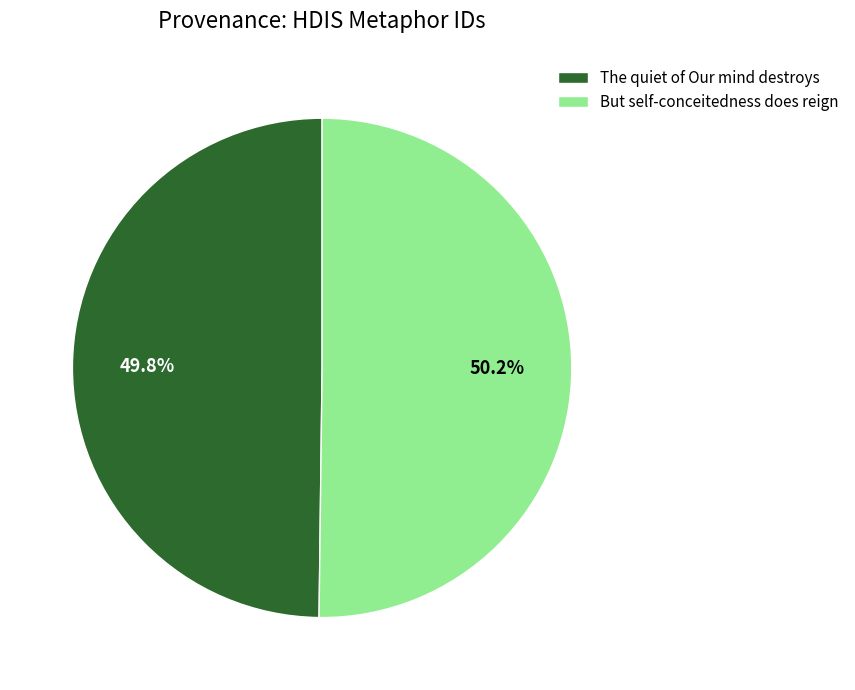

Is there any slice that represents more than half of the pie?

Yes